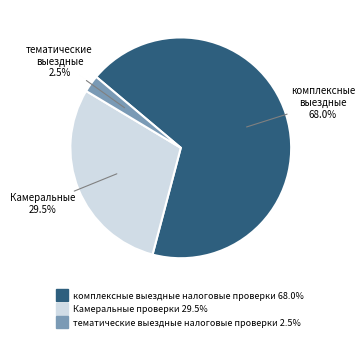

How much of the chart is everything except Камеральные проверки?

70.5%